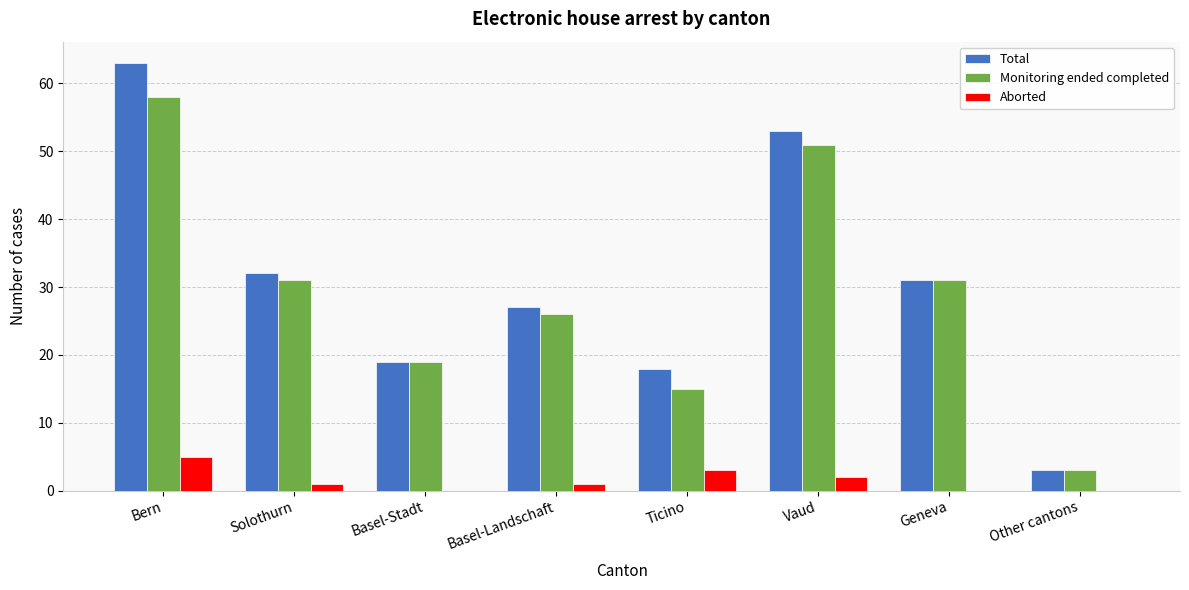

Reading left to right, what are all the values shown in this chart?

Total: Bern=63	Solothurn=32	Basel-Stadt=19	Basel-Landschaft=27	Ticino=18	Vaud=53	Geneva=31	Other cantons=3
Monitoring ended completed: Bern=58	Solothurn=31	Basel-Stadt=19	Basel-Landschaft=26	Ticino=15	Vaud=51	Geneva=31	Other cantons=3
Aborted: Bern=5	Solothurn=1	Basel-Stadt=0	Basel-Landschaft=1	Ticino=3	Vaud=2	Geneva=0	Other cantons=0